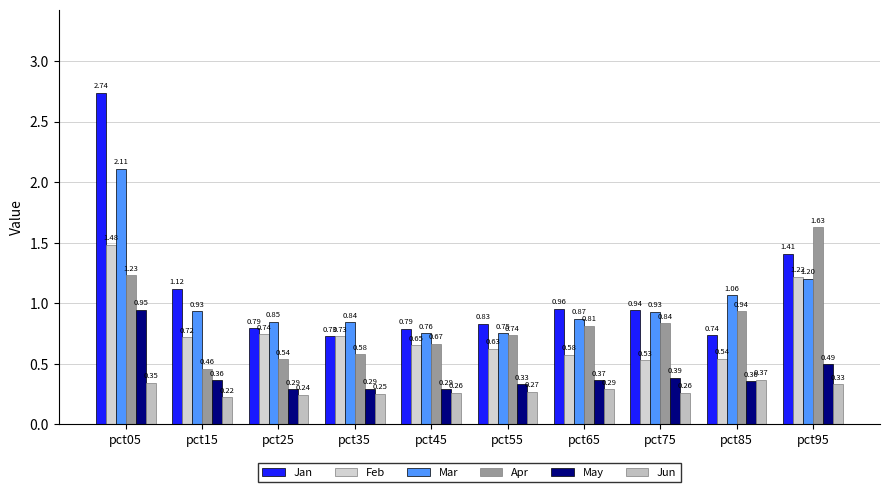

How many Jun values are between 0 and 1?

10